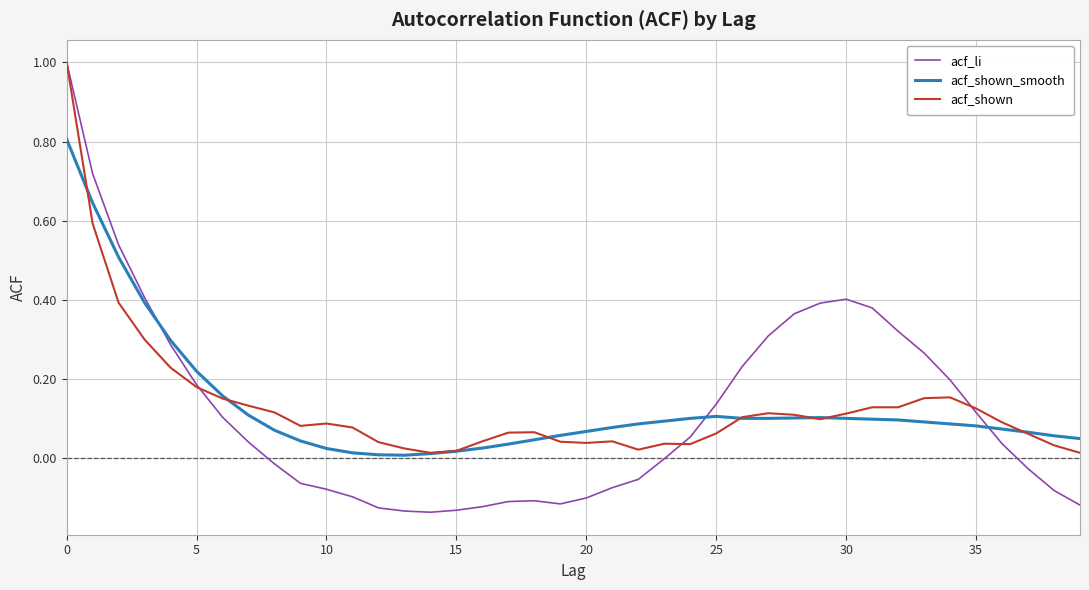

Is it true that acf_li equals -0.1 at 20?

True